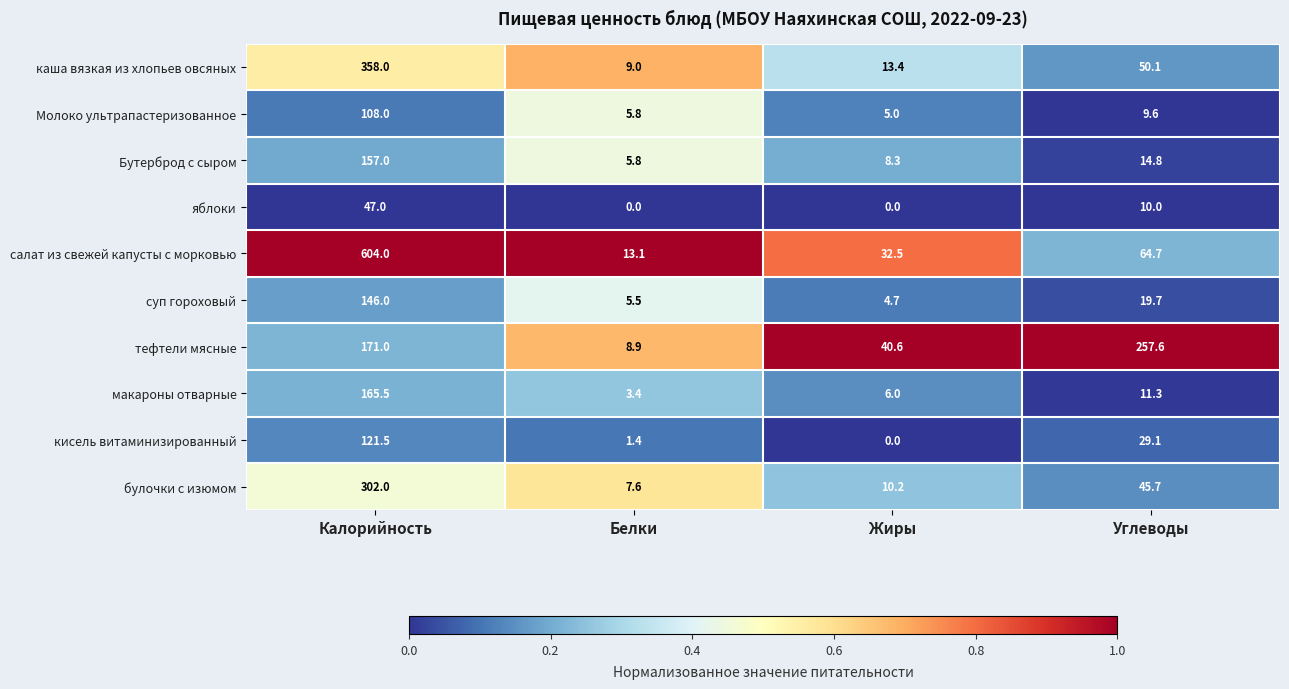

Count the number of categories in the chart.

4